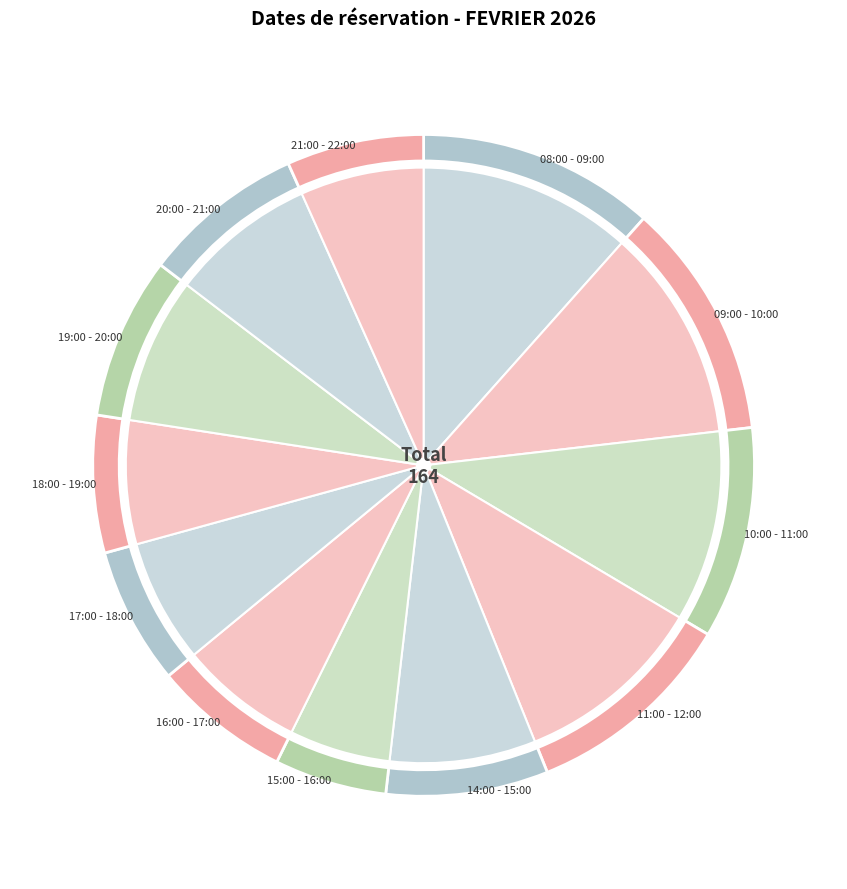

To the nearest percent, what is the average slice percentage?

8%